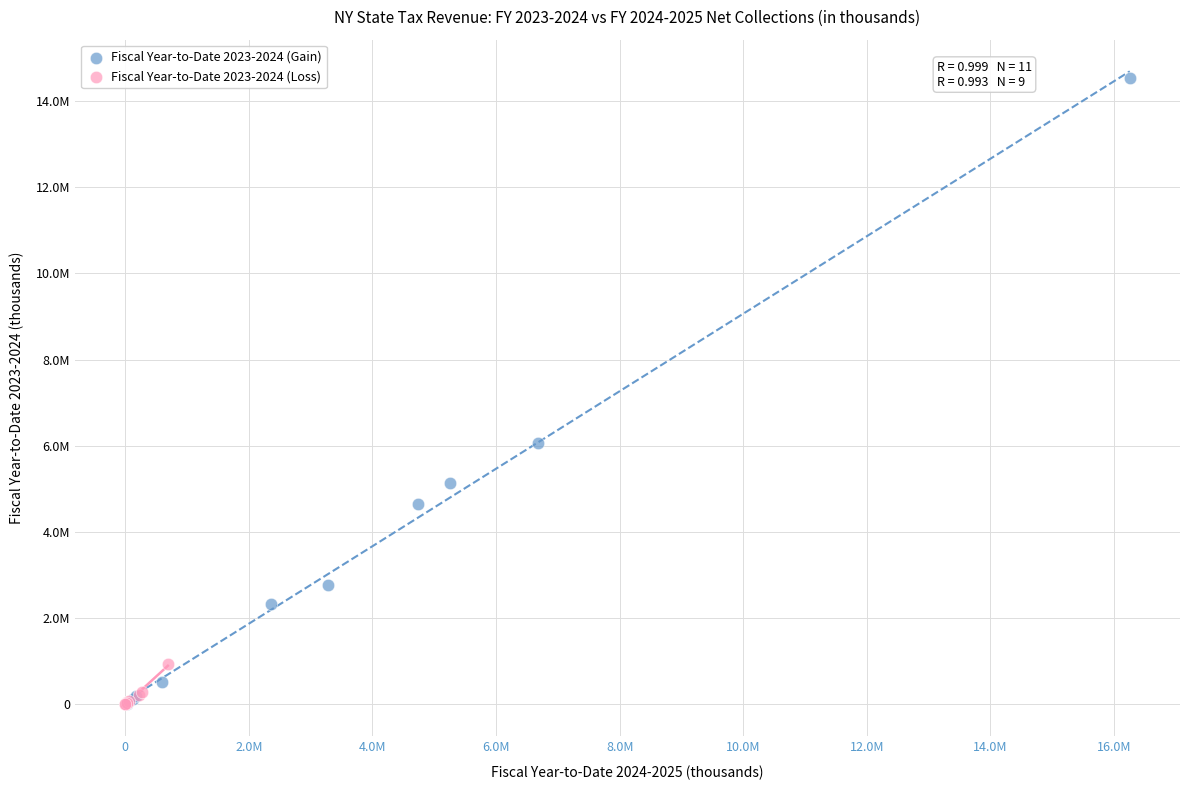

Which series has the widest spread of Y values?

Fiscal Year-to-Date 2023-2024 (Gain)